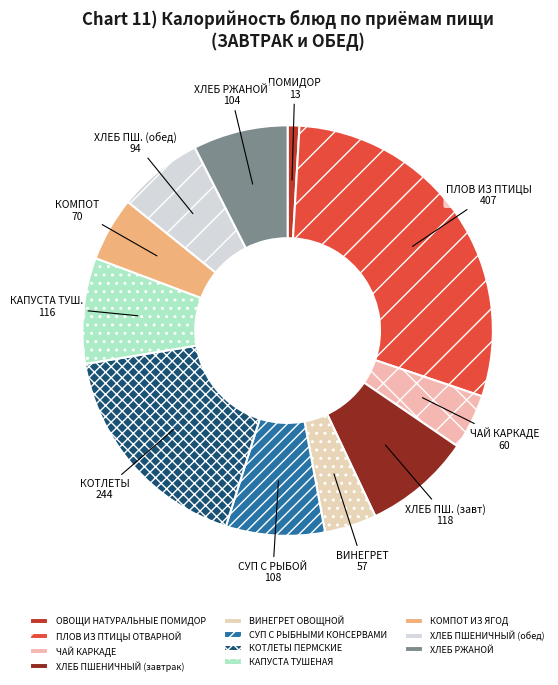

What percentage is the ВИНЕГРЕТ ОВОЩНОЙ slice, to the nearest percent?

4%